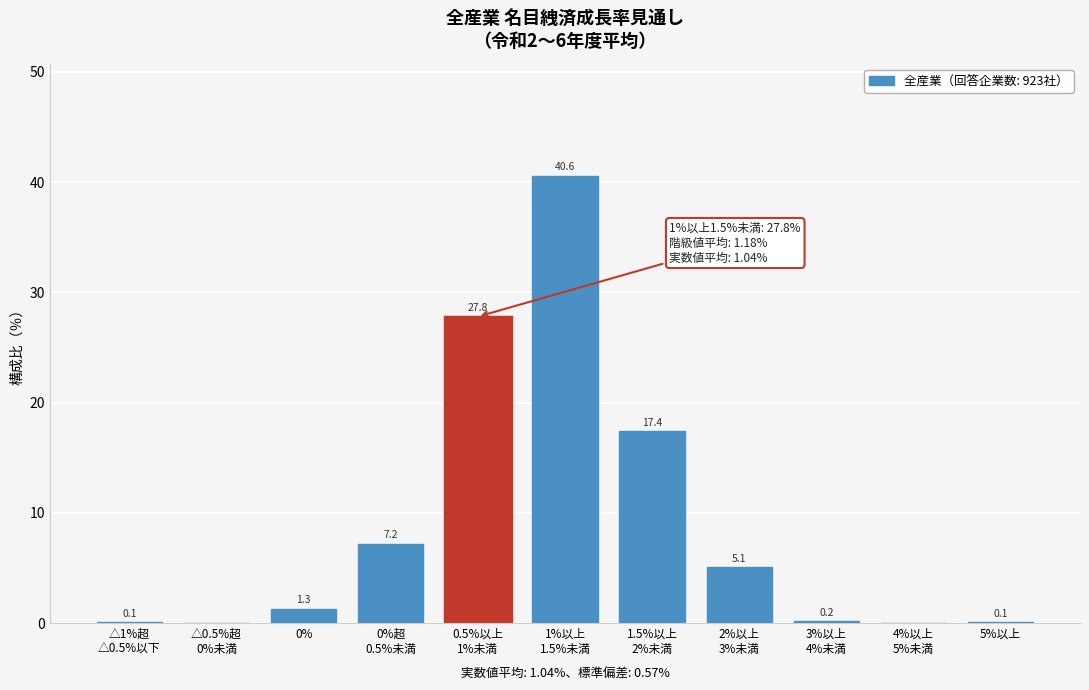

The value at 0% is 1.3. True or false?

True